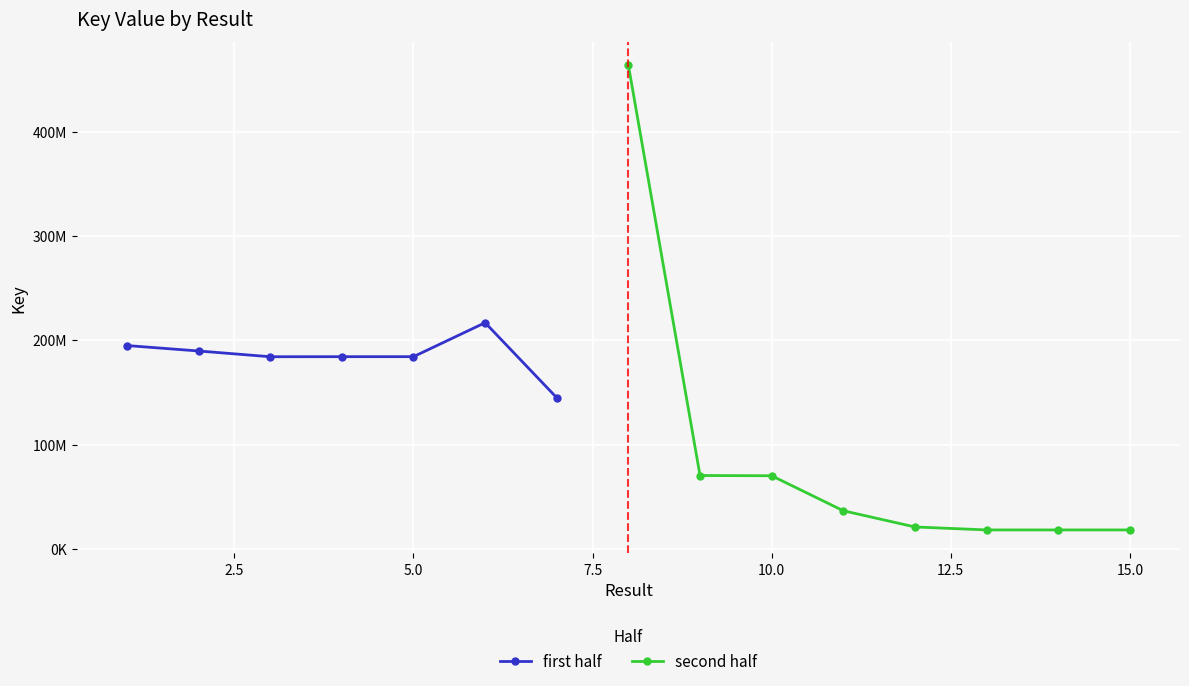

Between 6 and 1, which is larger?

6